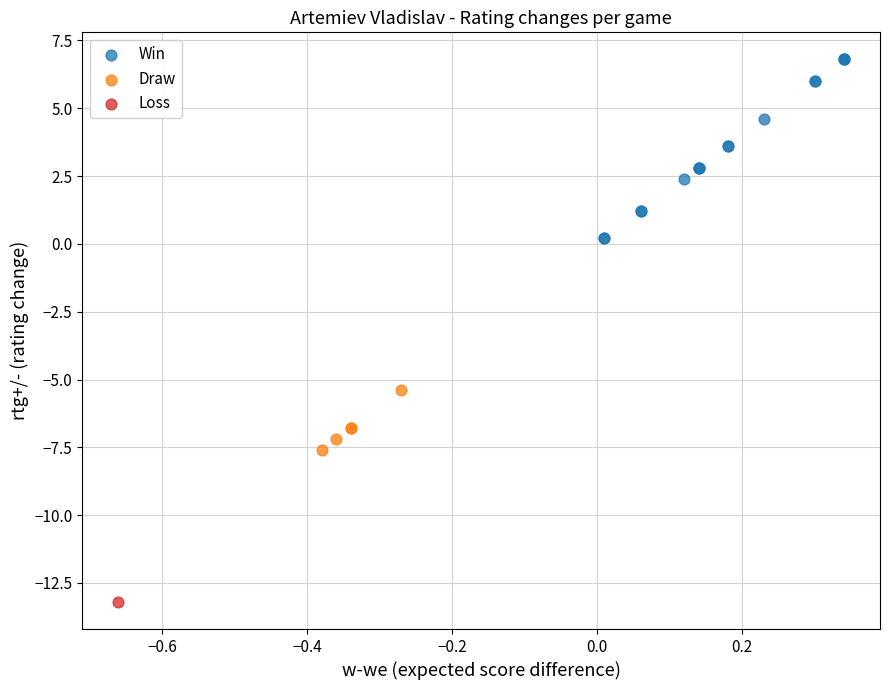

Which series reaches the minimum Y coordinate?

Loss